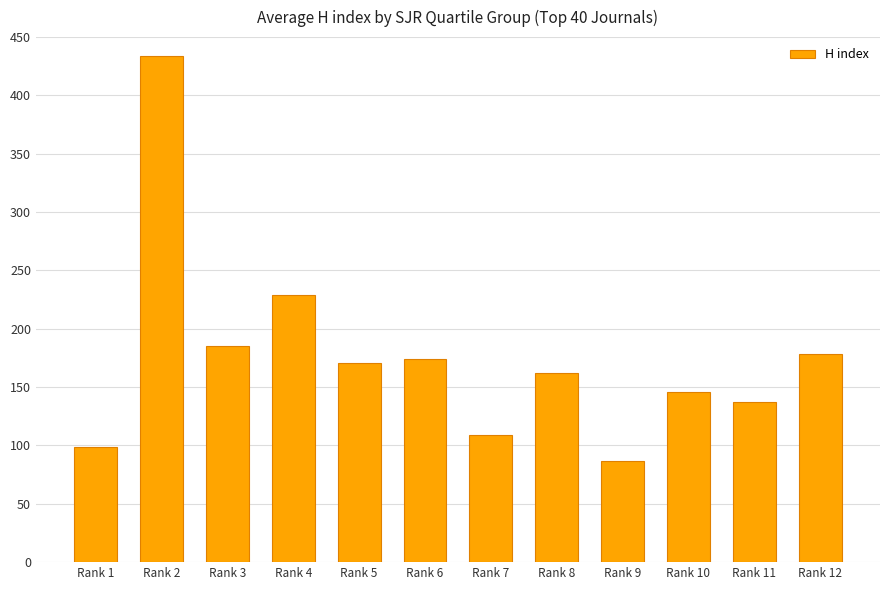

What is the maximum value shown in the chart?

434